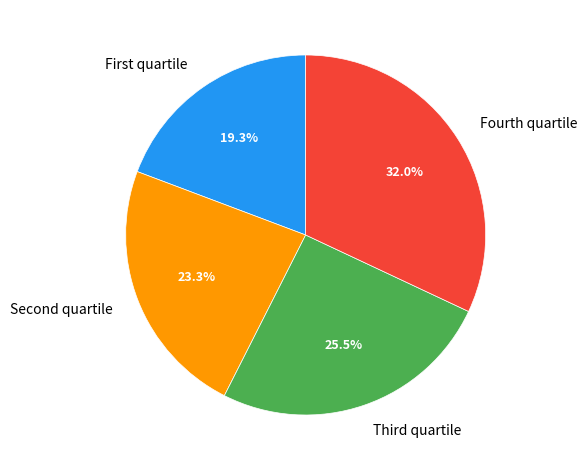

What is the smallest slice in the pie chart?

First quartile